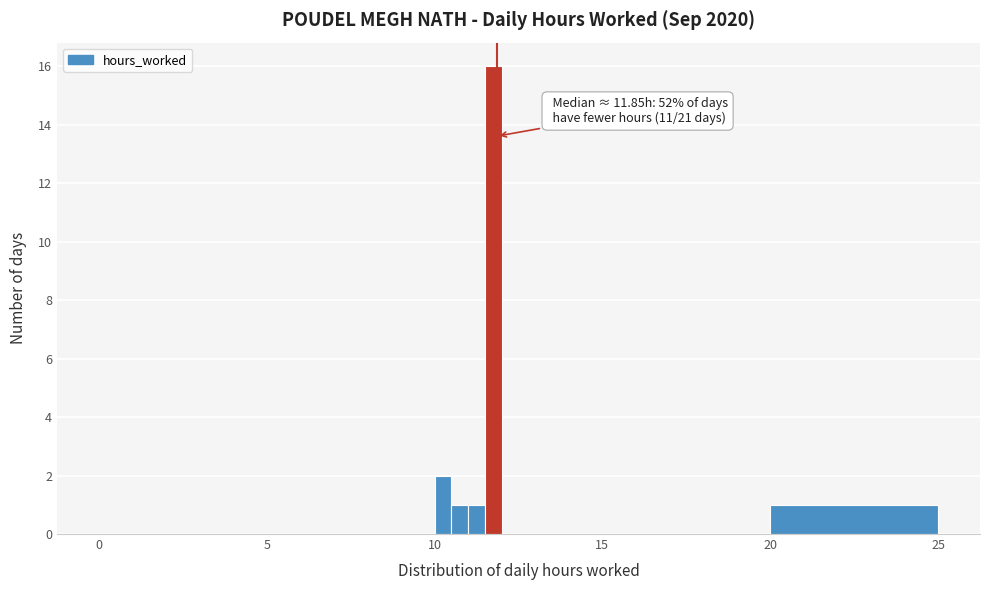

Around what value on the x-axis is the tallest bar? Give the approximate position of its centre, as read against the axis.

12.0